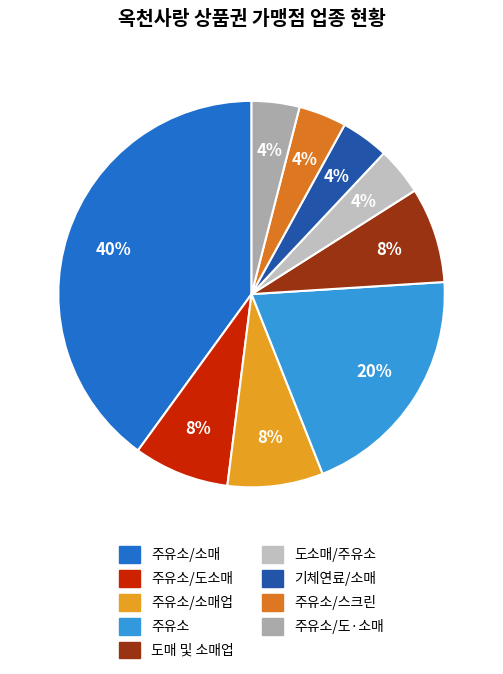

Count the number of slices in the pie.

9